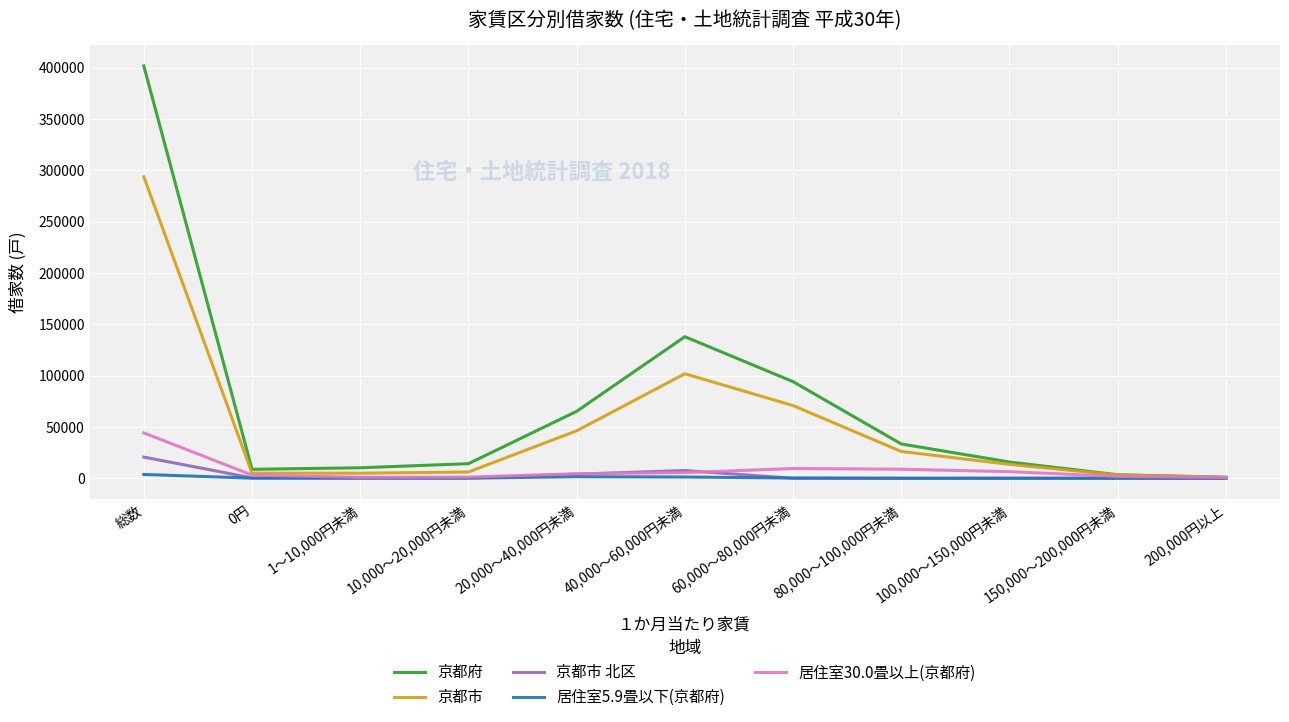

What is the greatest value displayed?

401700